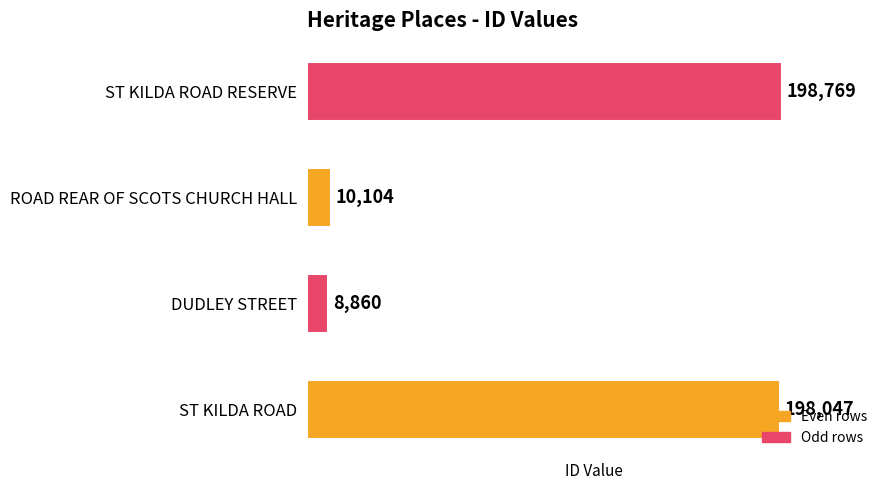

True or false: the data shows 8860 at DUDLEY STREET.

True